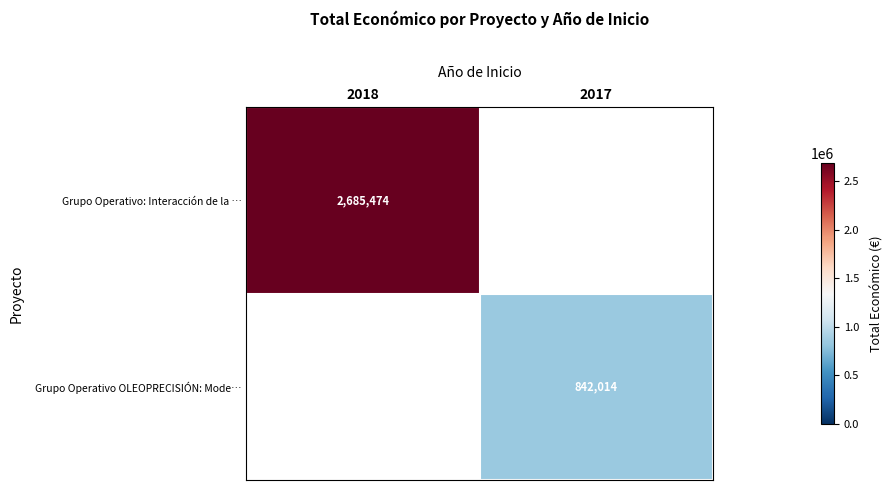

The Grupo Operativo: Interacción de la … series shows 1848758 at 2018. True or false?

False